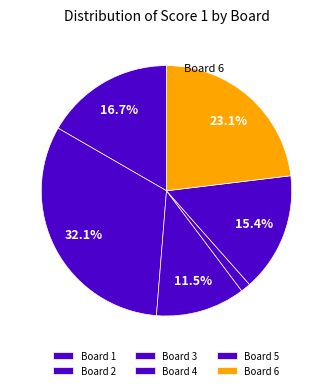

To the nearest percent, what is the difference between the Board 2 and Board 5 slice percentages?

17%